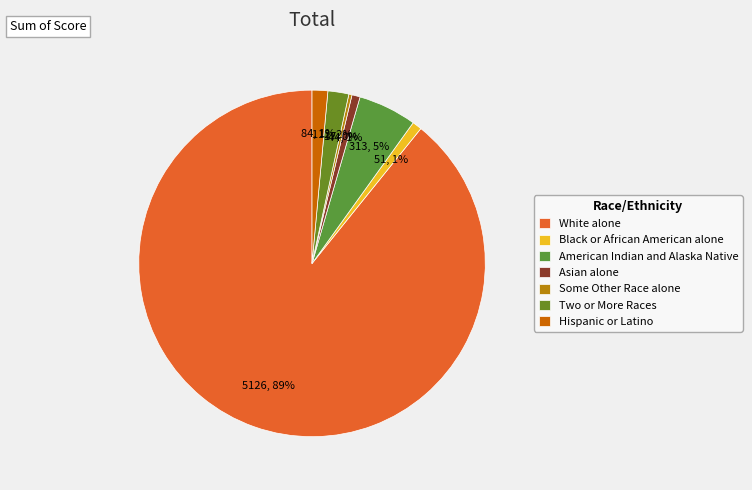

Is it true that White alone is 99% of the pie?

False